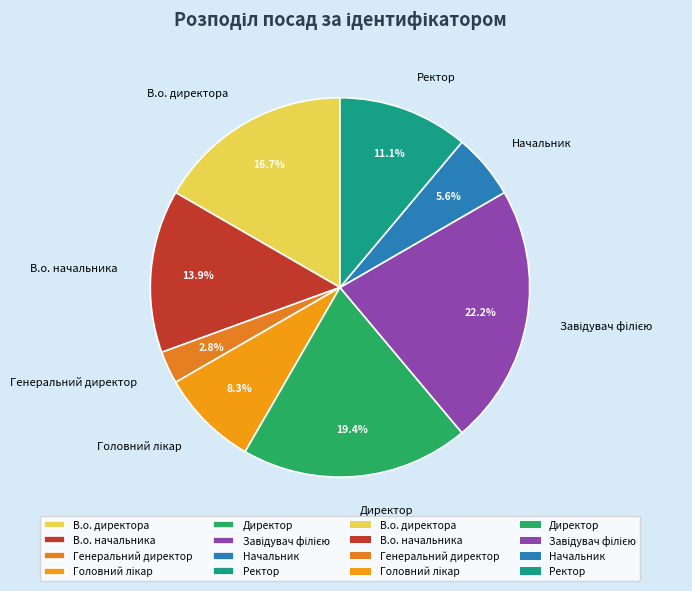

What is the smallest slice in the pie chart?

Генеральний директор